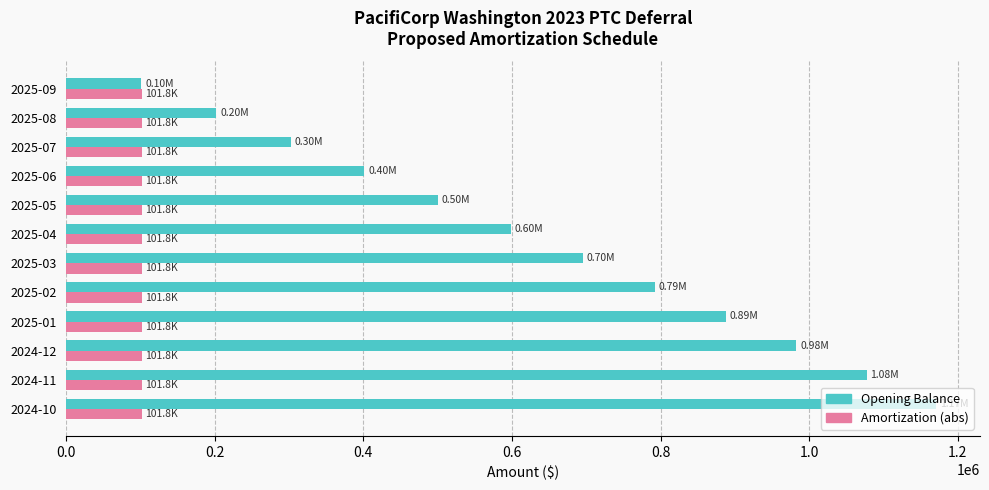

List the series in order of their peak value, lowest first.

Amortization (abs), Opening Balance